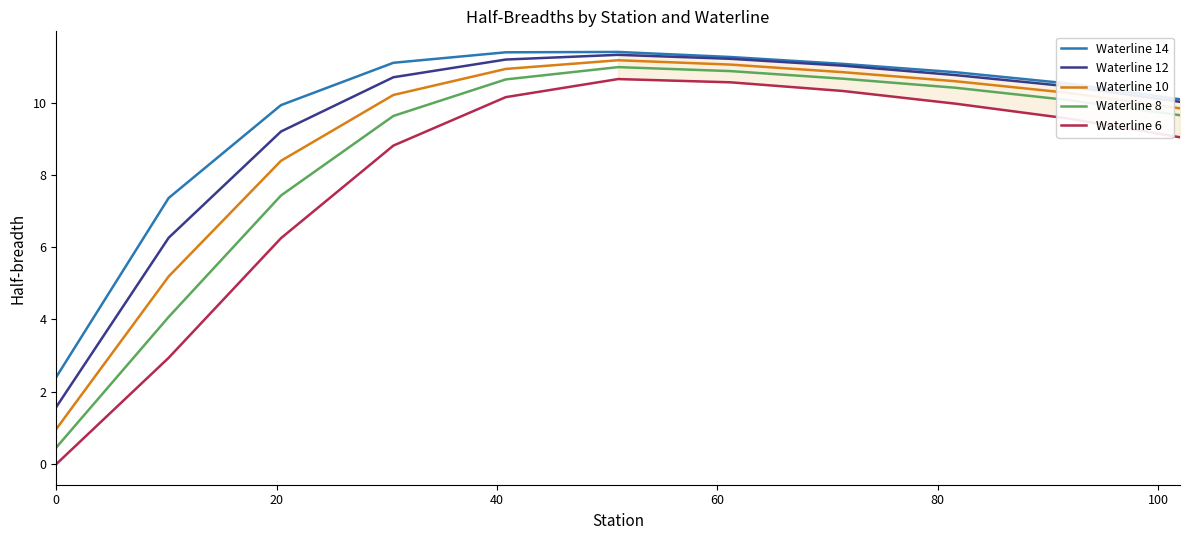

True or false: Waterline 14 and Waterline 8 intersect in this chart.

False